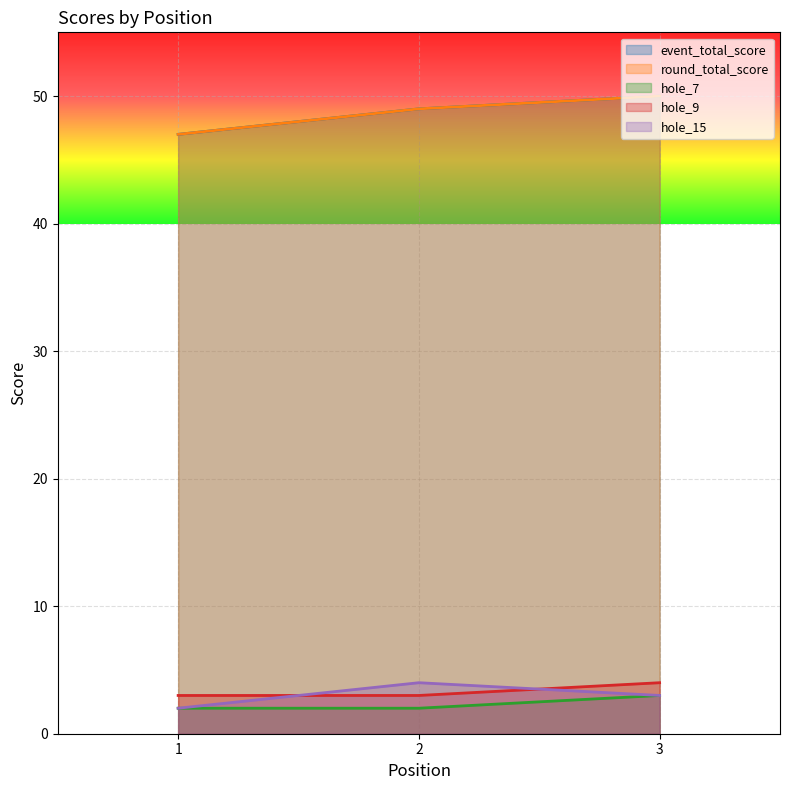

Between 3 and 2, which is larger?

3